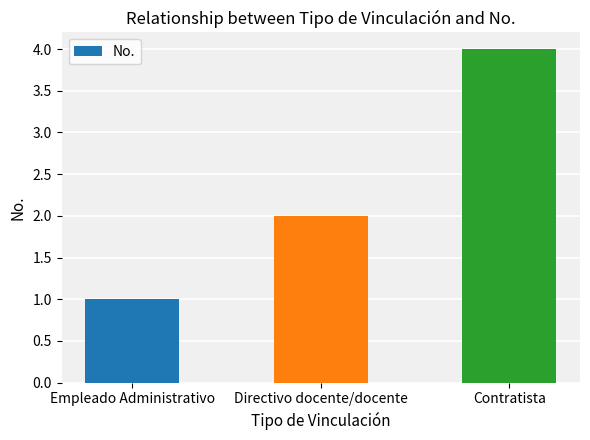

What is the difference between the values at Empleado Administrativo and Directivo docente/docente?

1